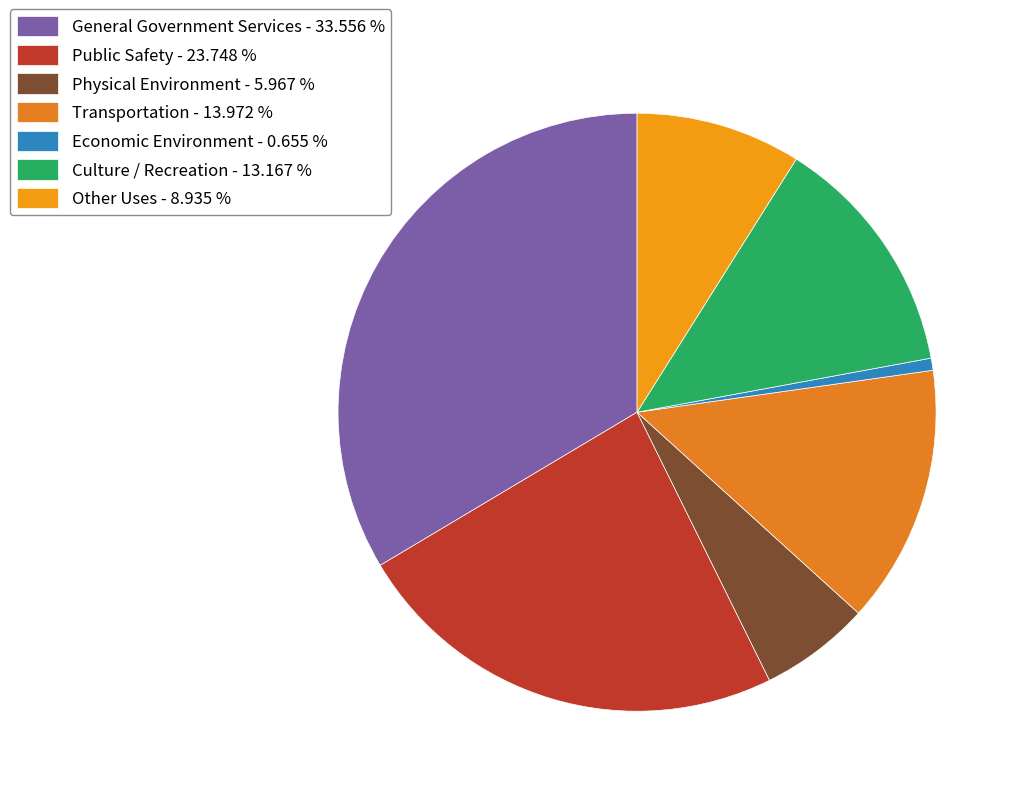

To the nearest percent, what percentage of the pie is Physical Environment?

6%